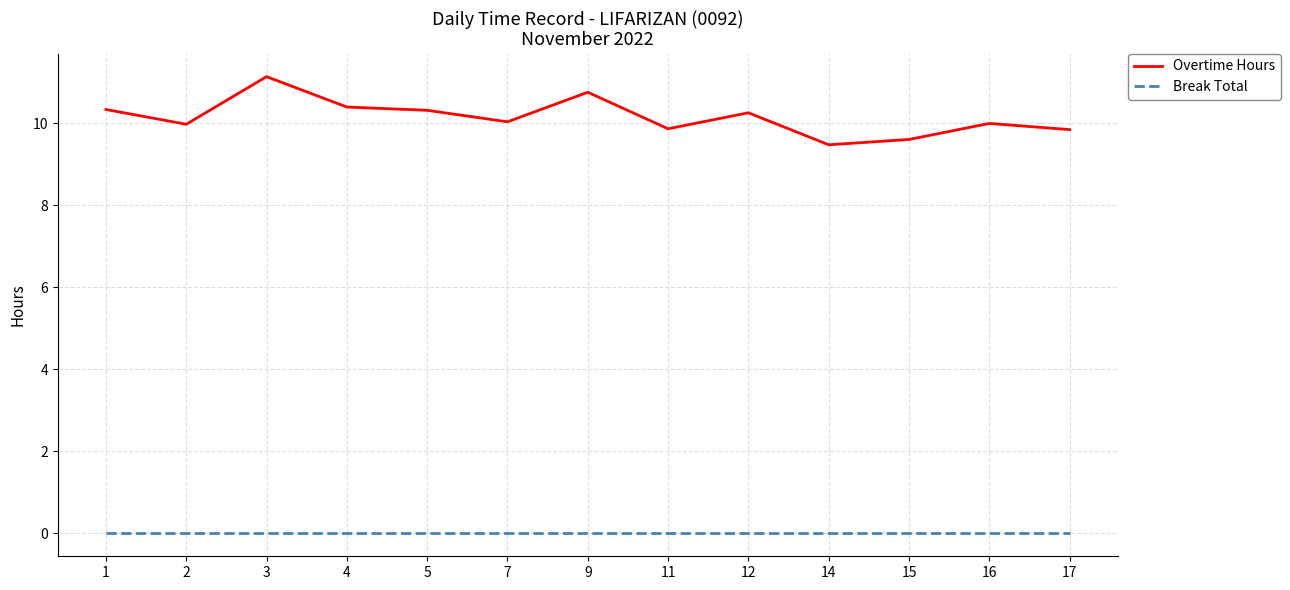

Which series has the largest range (max minus min)?

Overtime Hours